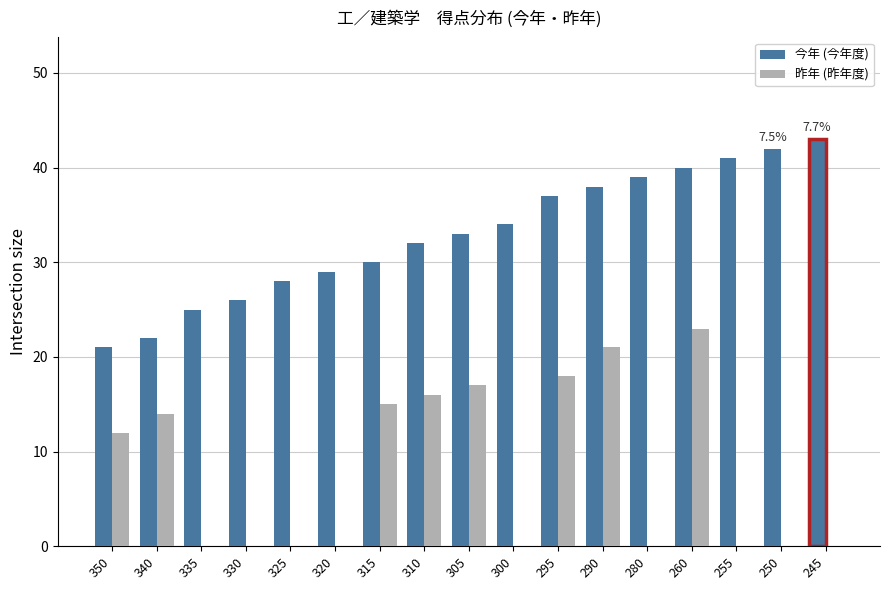

Which series has the largest total across all categories?

今年 (今年度)